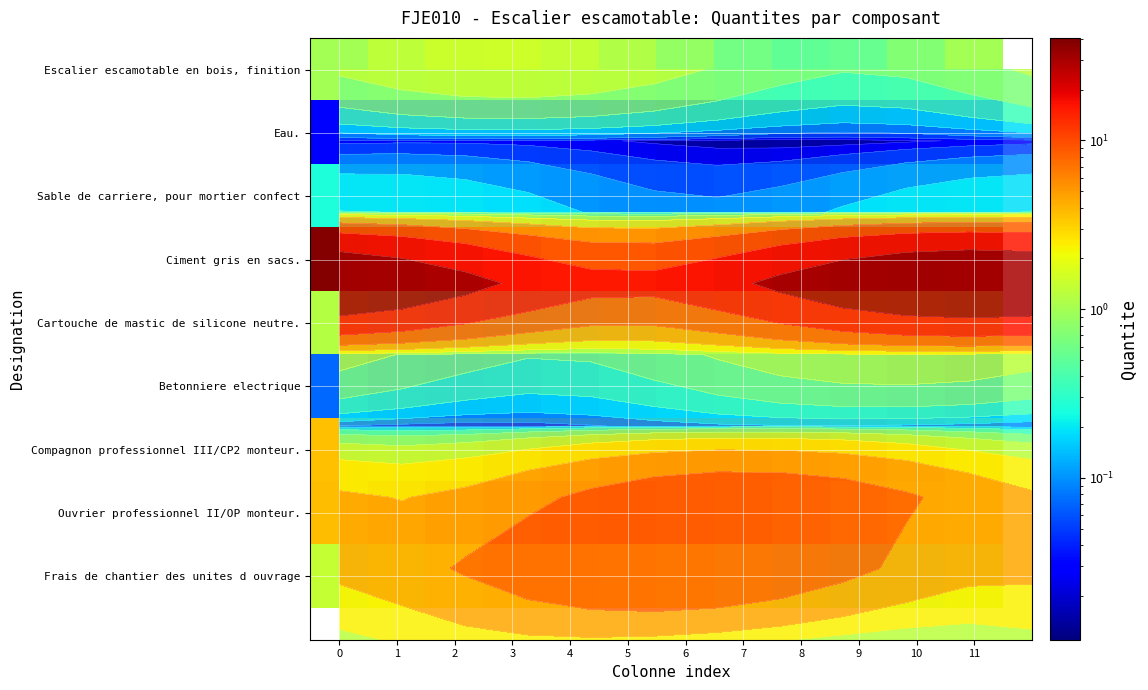

The value of Compagnon professionnel III/CP2 monteur. at 1 is 3.2. True or false?

True